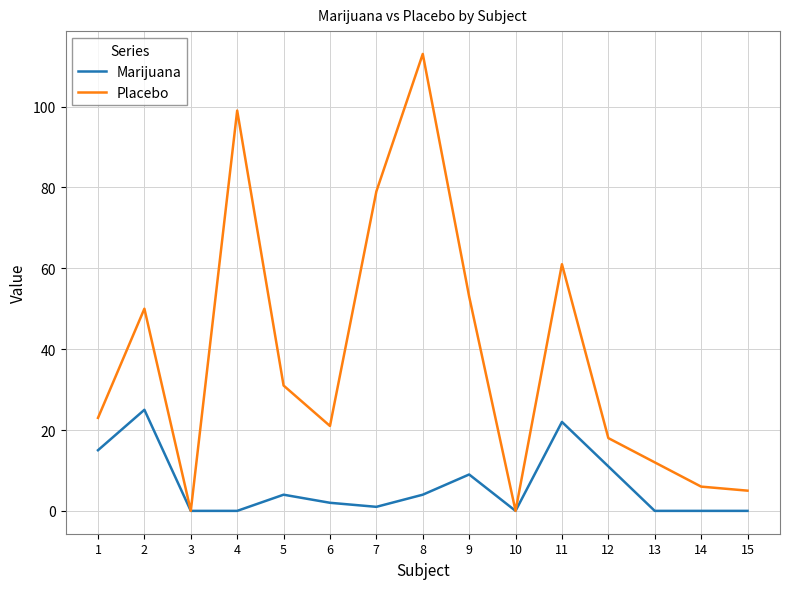

List the series in order of their overall mean, highest first.

Placebo, Marijuana